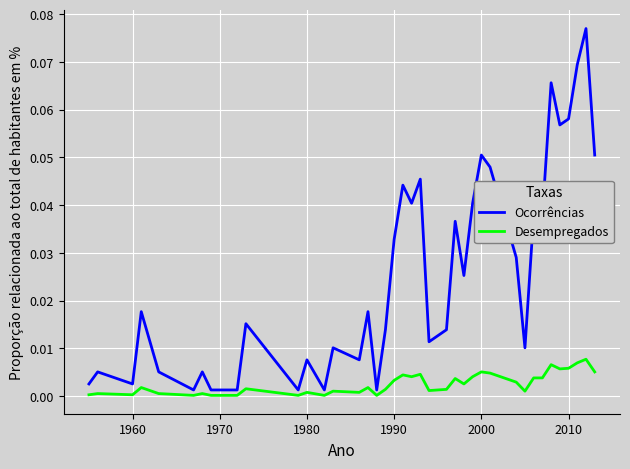

List the series in order of their overall mean, highest first.

Ocorrências, Desempregados